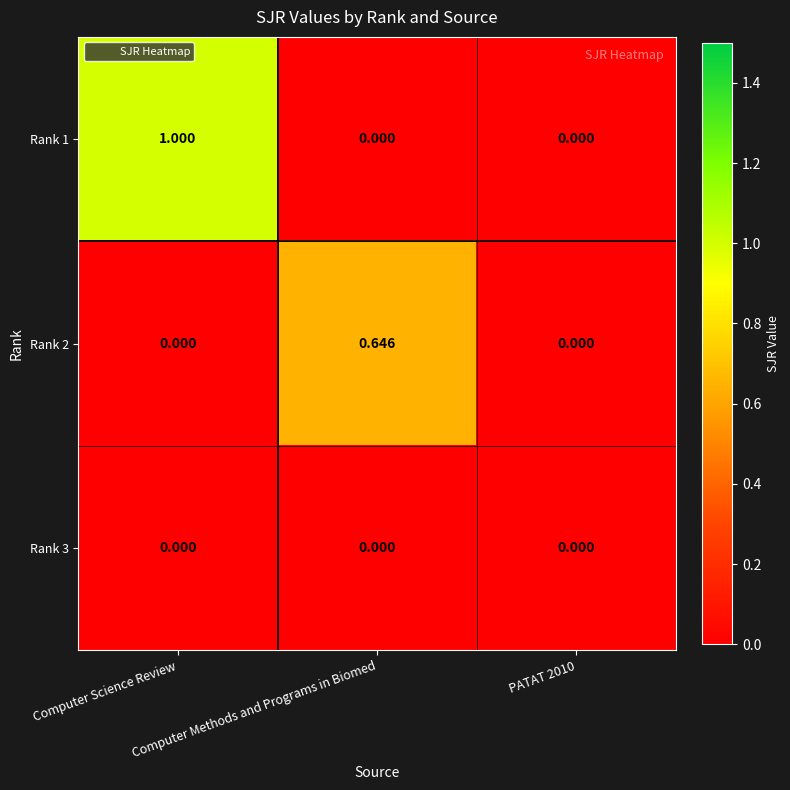

What is the total value across all series at Computer Science Review?

1.0